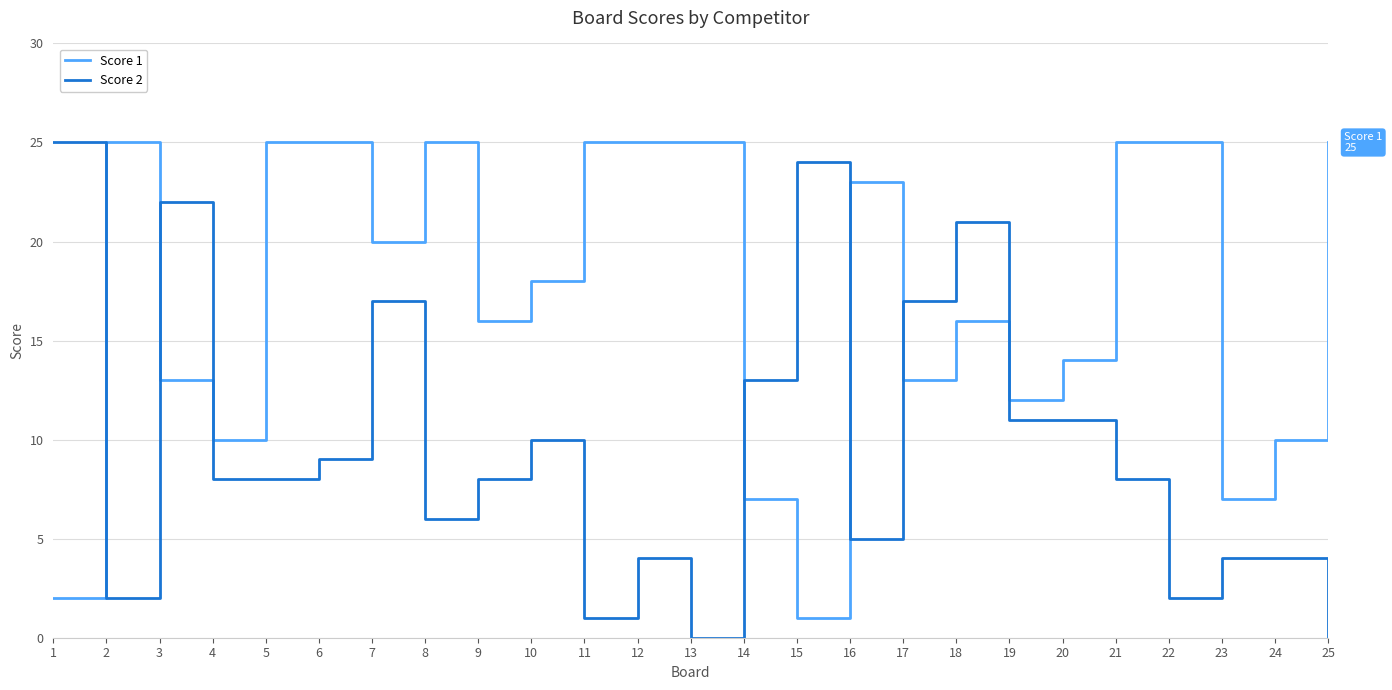

The value of Score 2 at 4 is 3. True or false?

False